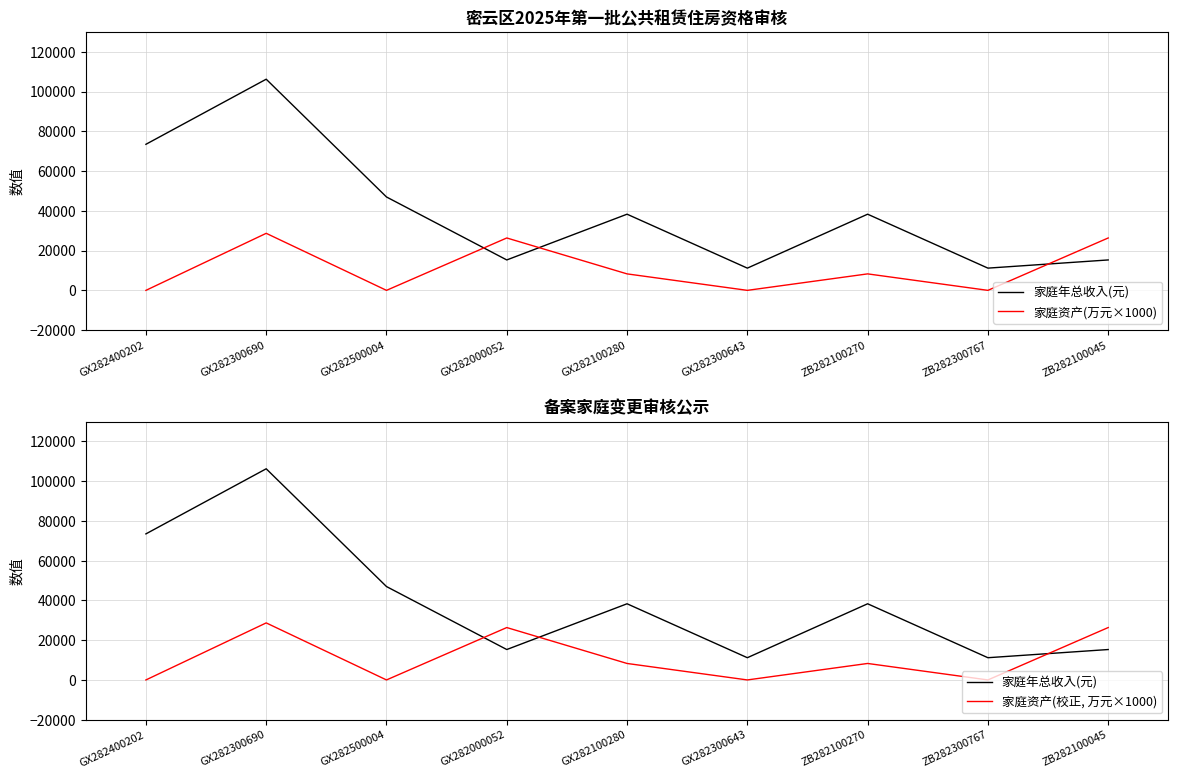

List the labels in order of 家庭资产(校正, 万元×1000) value, largest first.

GX282300690, GX282000052, ZB282100045, GX282100280, ZB282100270, GX282400202, GX282500004, GX282300643, ZB282300767